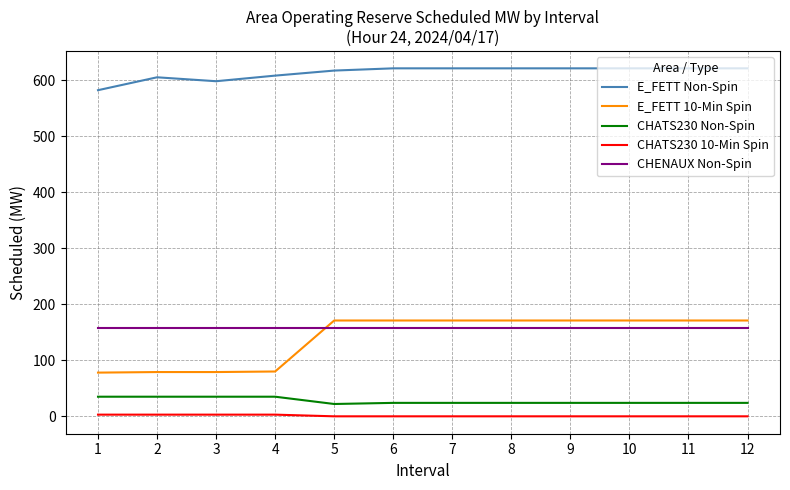

How many lines are shown in the chart?

5